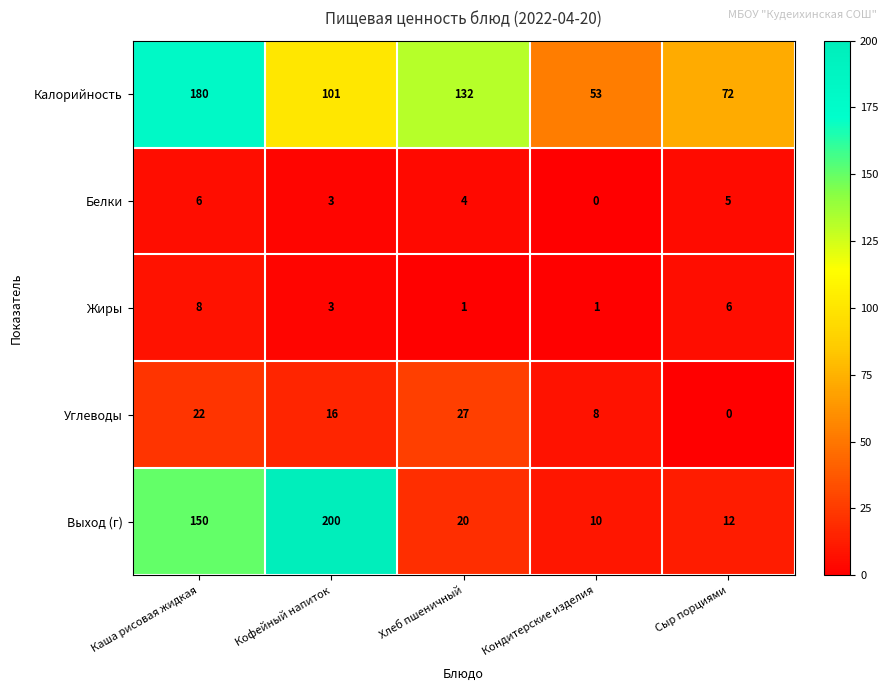

At how many categories does at least one series exceed 90?

3